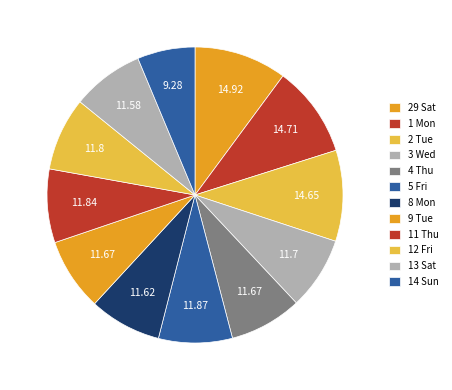

Which has a higher value, 8 Mon or 3 Wed?

3 Wed